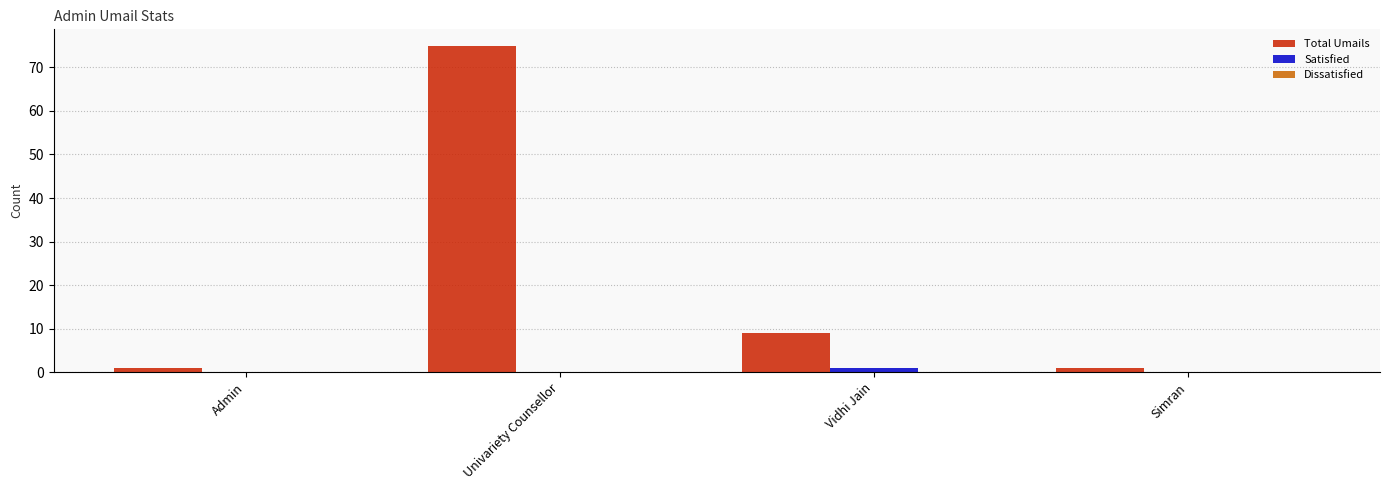

Which category has the highest value in the Total Umails series?

Univariety Counsellor